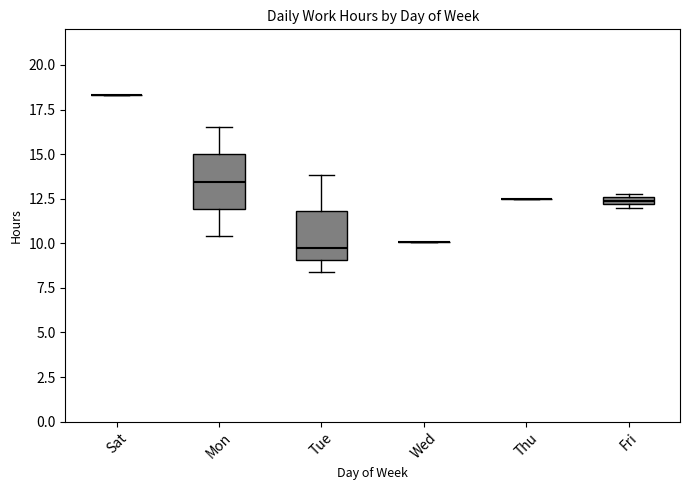

Where is the upper edge of the box for Fri on the y-axis? The values are not printed on the chart, so give them approximately, as read against the axis.

12.5